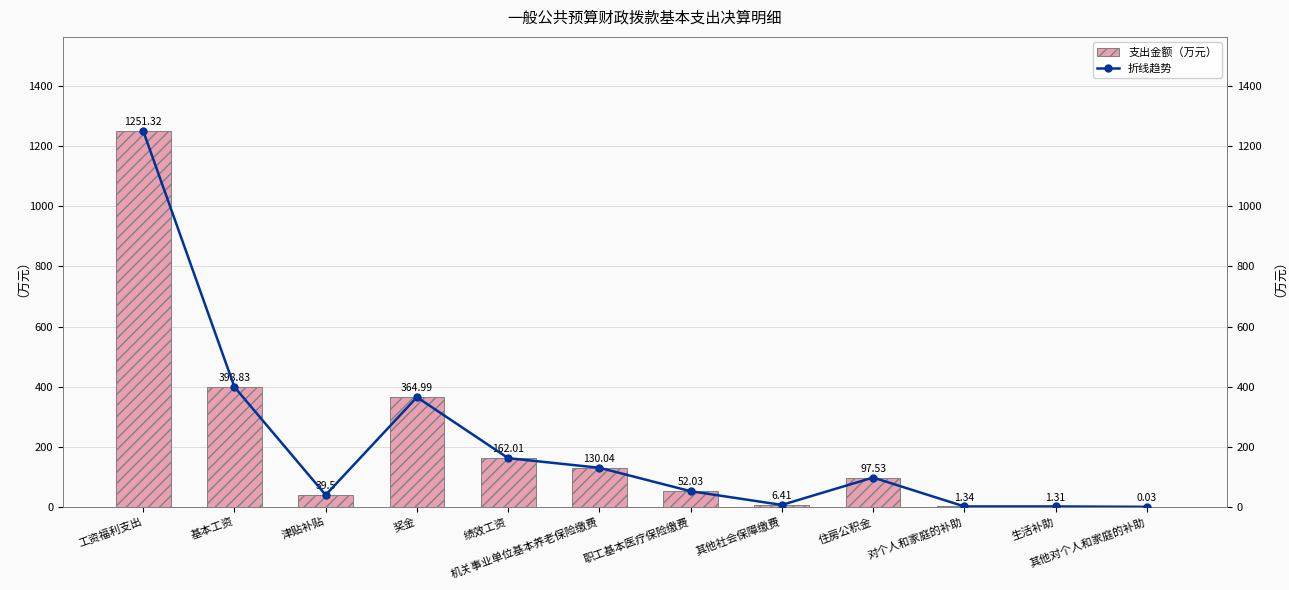

What is the label of the 7th bar from the left?

职工基本医疗保险缴费